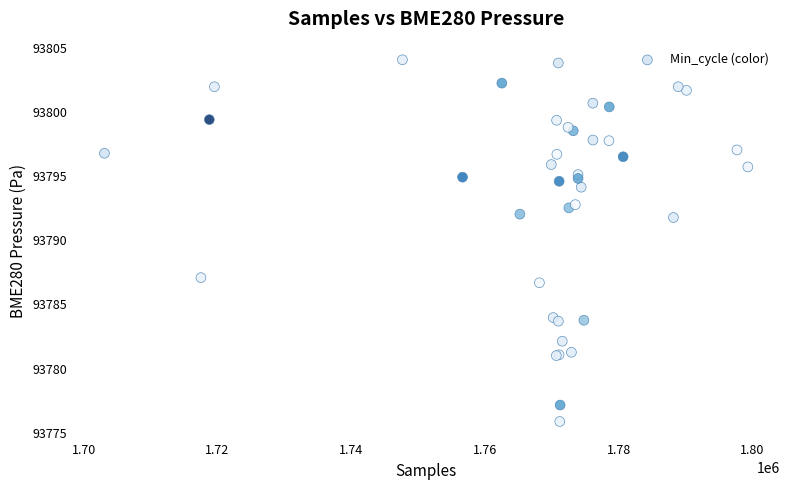

What Y value in the scatter plot is closest to 93789?

93787.1